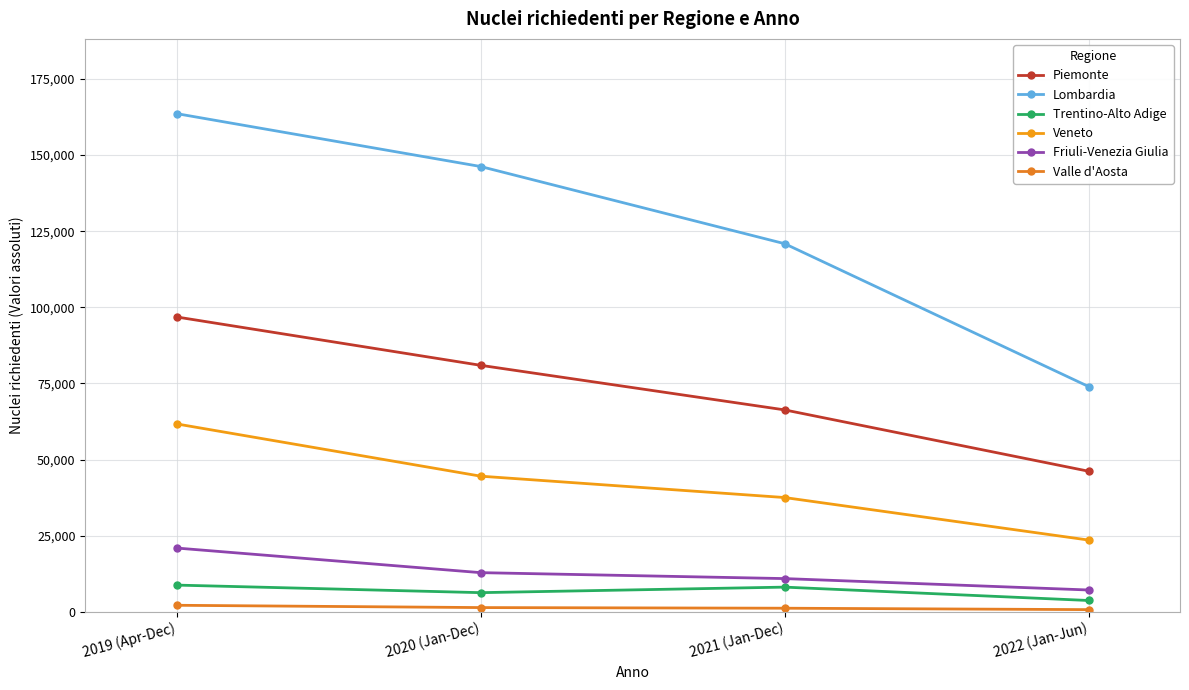

How many values in the Piemonte series are below 80950?

2